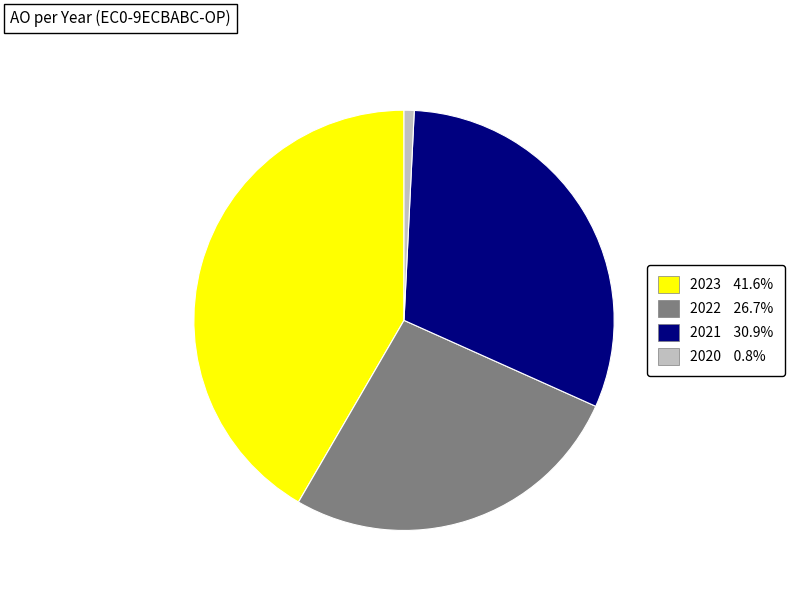

Which category has the biggest portion of the pie?

2023